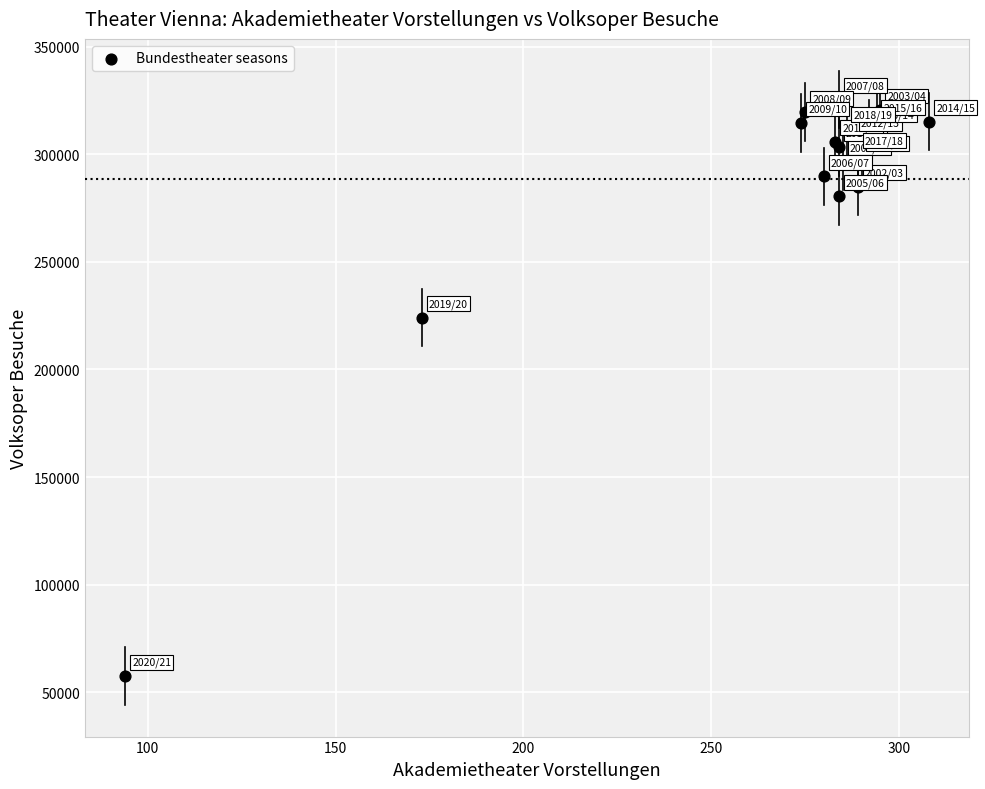

What Y value in the scatter plot is closest to 191526?

224136